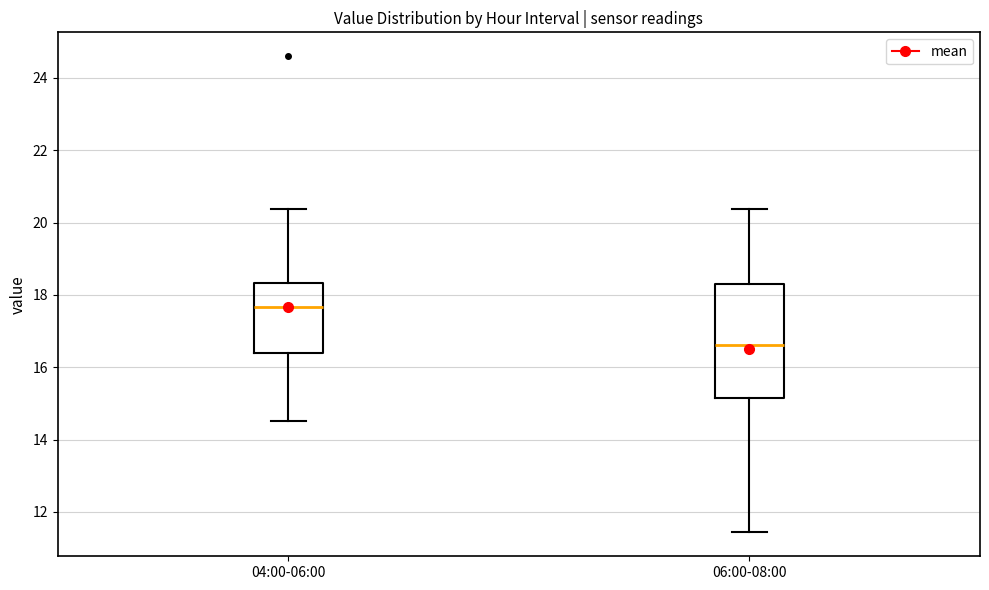

Which box's median line is the highest?

04:00-06:00